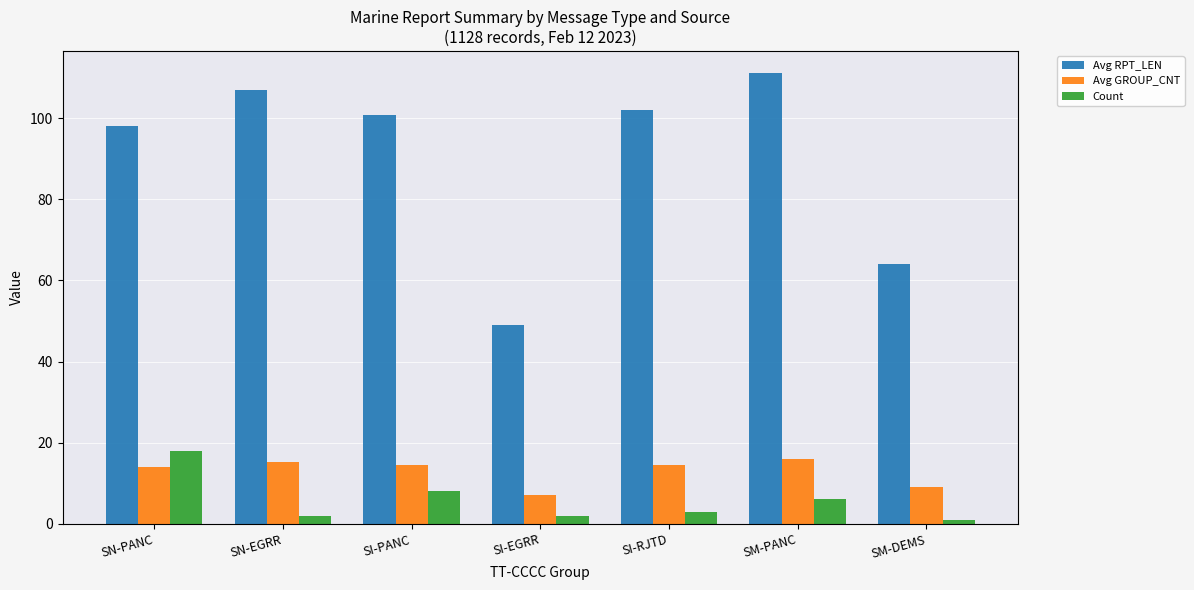

How many data points does each series have?

7